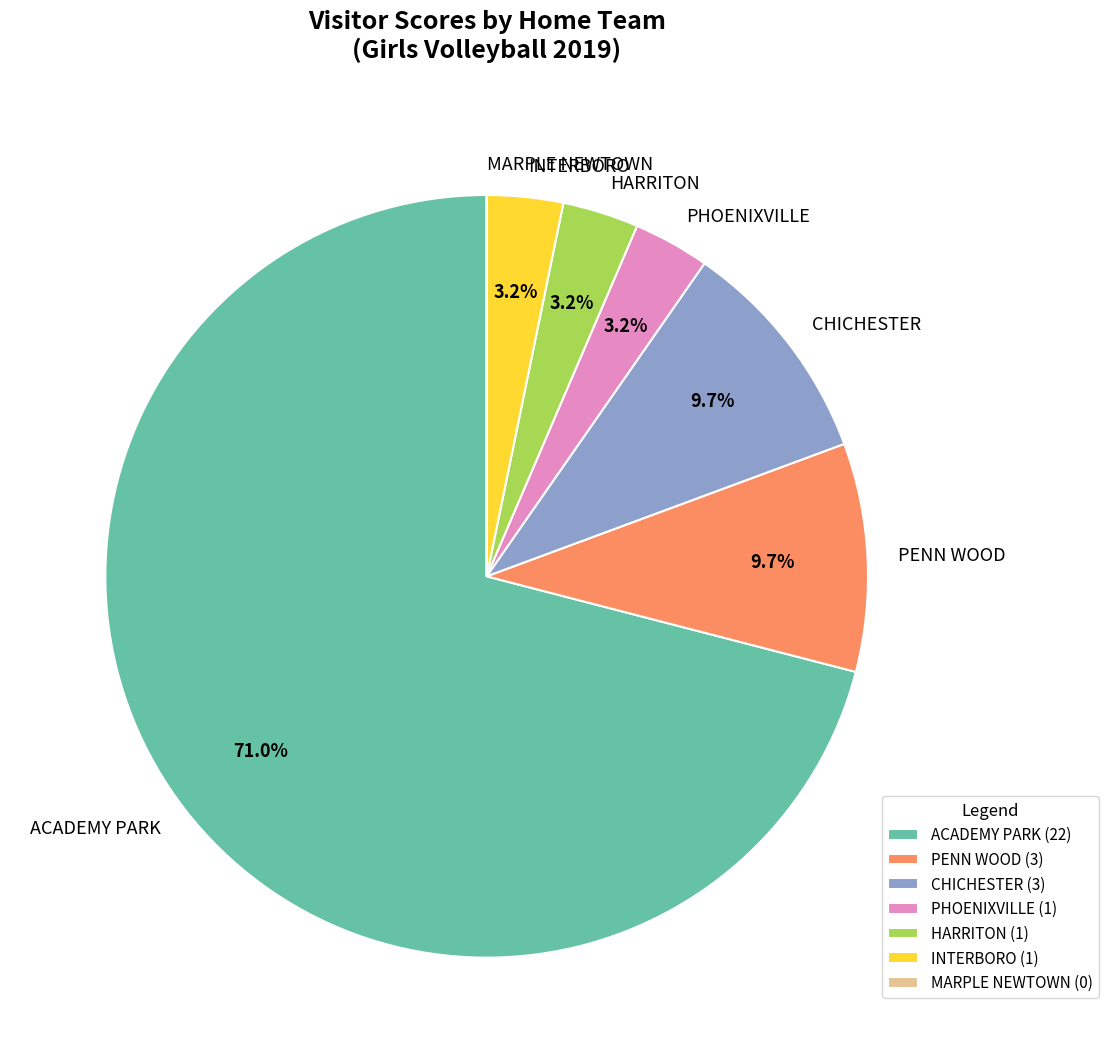

Combined, do ACADEMY PARK and INTERBORO account for over 50%?

Yes